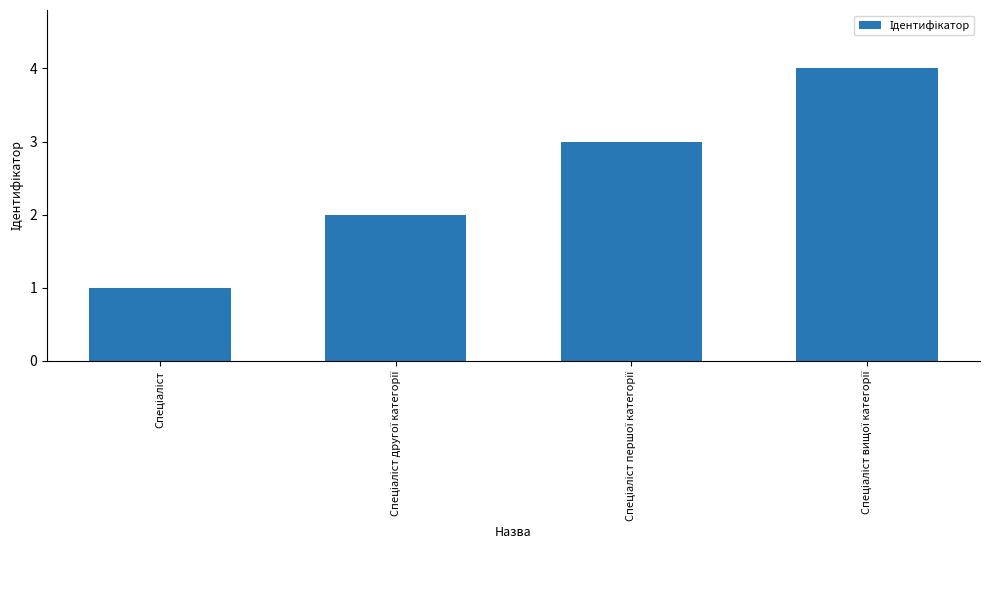

Reading right to left, list all the values displayed in this chart.

4	3	2	1